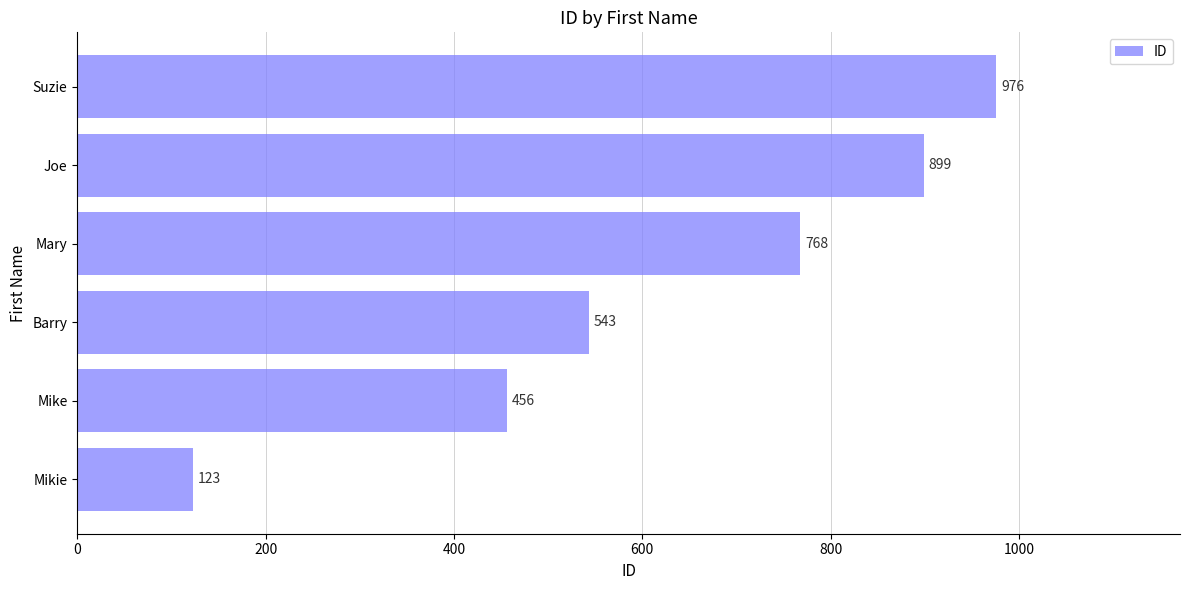

Is it true that the value at Mikie is 123?

True